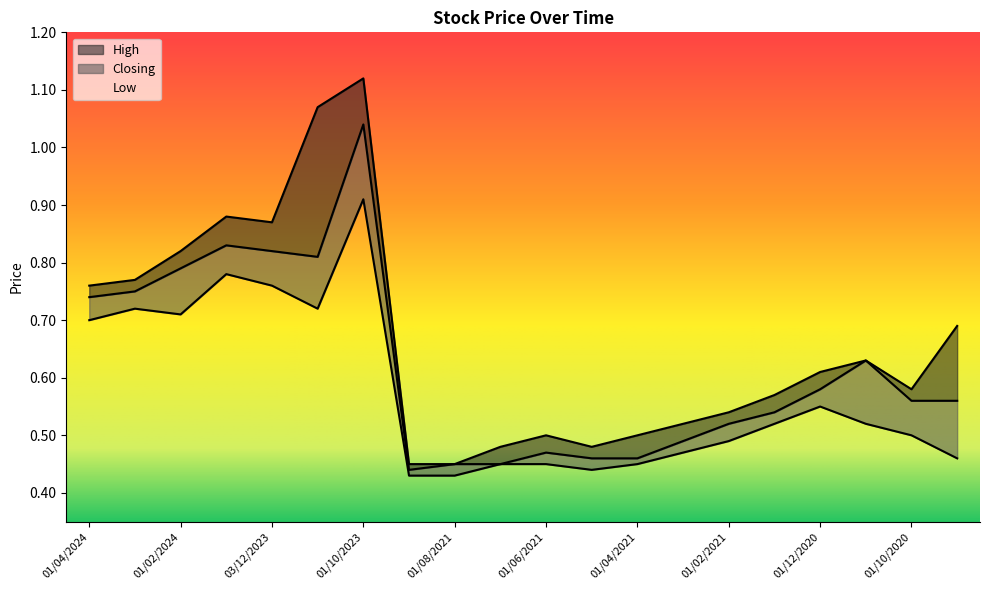

At how many categories does at least one series exceed 0?

20